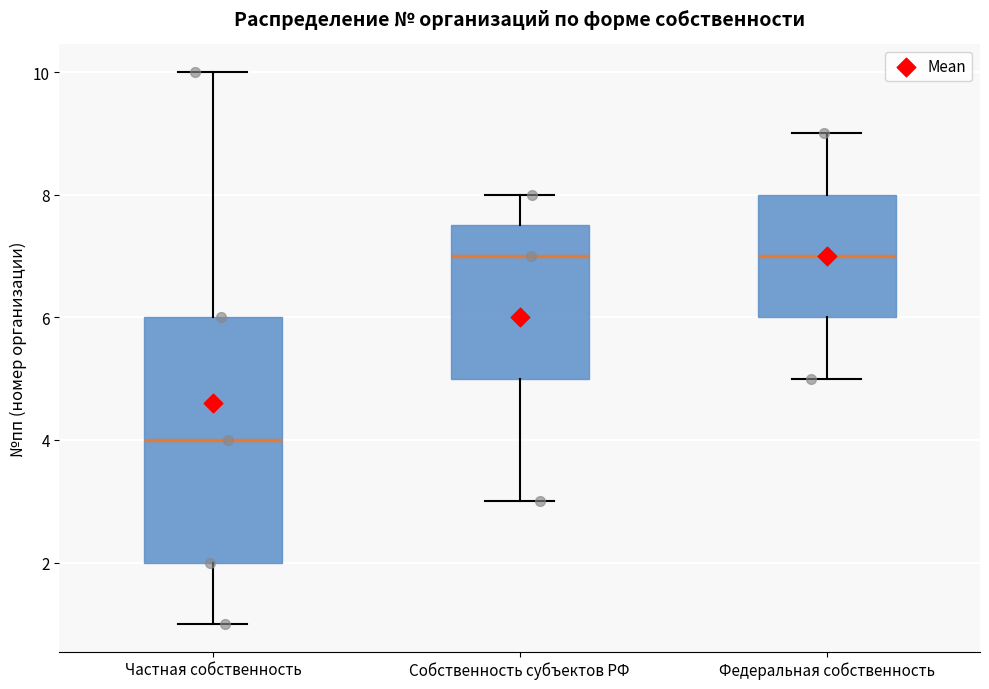

Which box has the lowest median line?

Частная собственность